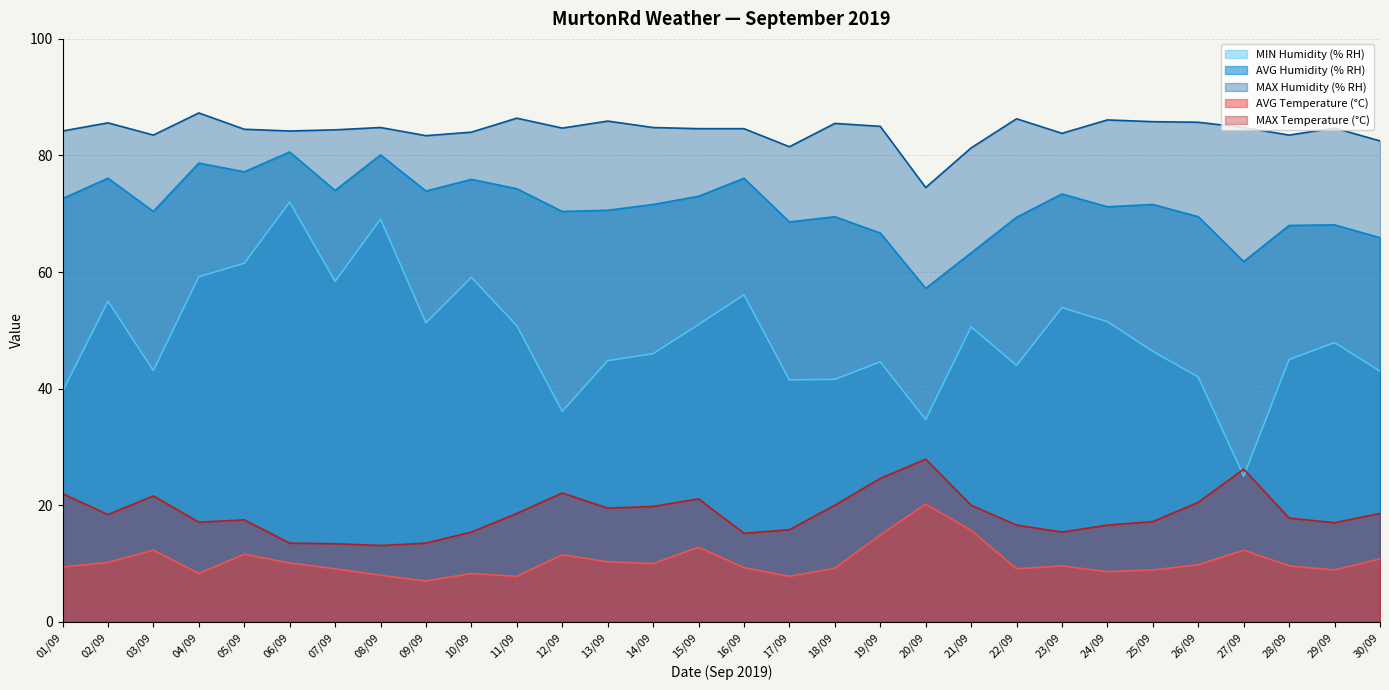

The MAX Temperature (°C) series shows 22.1 at 12/09. True or false?

True